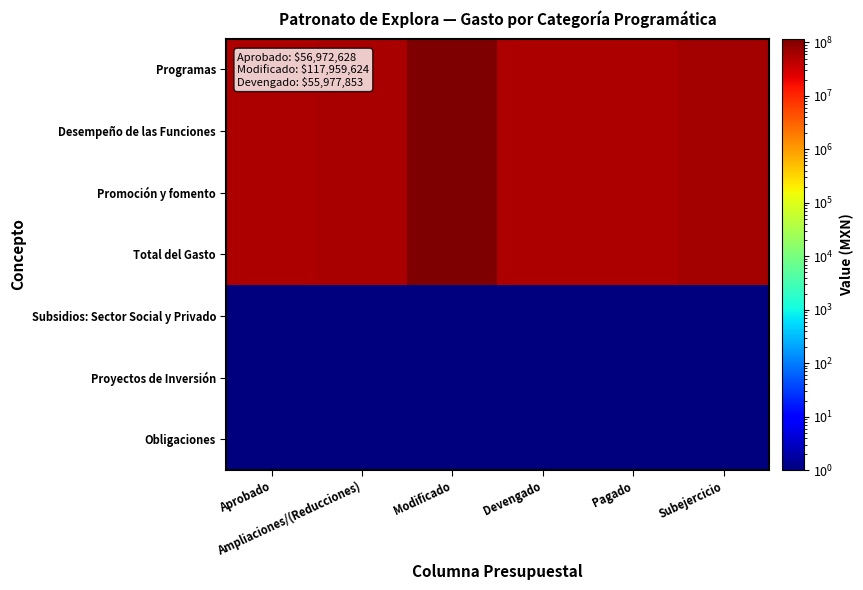

Reading right to left, extract all data points from this chart.

Programas: Subejercicio=61981771.7	Pagado=55194218.3	Devengado=55977852.5	Modificado=117959624.2	Ampliaciones/(Reducciones)=60986996.2	Aprobado=56972628.0
Desempeño de las Funciones: Subejercicio=61981771.7	Pagado=55194218.3	Devengado=55977852.5	Modificado=117959624.2	Ampliaciones/(Reducciones)=60986996.2	Aprobado=56972628.0
Promoción y fomento: Subejercicio=61981771.7	Pagado=55194218.3	Devengado=55977852.5	Modificado=117959624.2	Ampliaciones/(Reducciones)=60986996.2	Aprobado=56972628.0
Total del Gasto: Subejercicio=61981771.7	Pagado=55194218.3	Devengado=55977852.5	Modificado=117959624.2	Ampliaciones/(Reducciones)=60986996.2	Aprobado=56972628.0
Subsidios: Sector Social y Privado: Subejercicio=0.1	Pagado=0.1	Devengado=0.1	Modificado=0.1	Ampliaciones/(Reducciones)=0.1	Aprobado=0.1
Proyectos de Inversión: Subejercicio=0.1	Pagado=0.1	Devengado=0.1	Modificado=0.1	Ampliaciones/(Reducciones)=0.1	Aprobado=0.1
Obligaciones: Subejercicio=0.1	Pagado=0.1	Devengado=0.1	Modificado=0.1	Ampliaciones/(Reducciones)=0.1	Aprobado=0.1